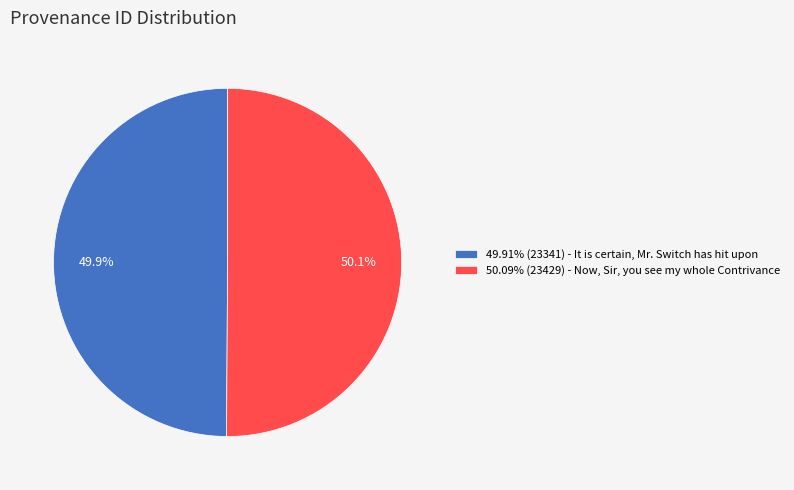

What is the ratio of the value at 49.91% (23341) - It is certain, Mr. Switch has hit upon to the value at 50.09% (23429) - Now, Sir, you see my whole Contrivance?

1.0